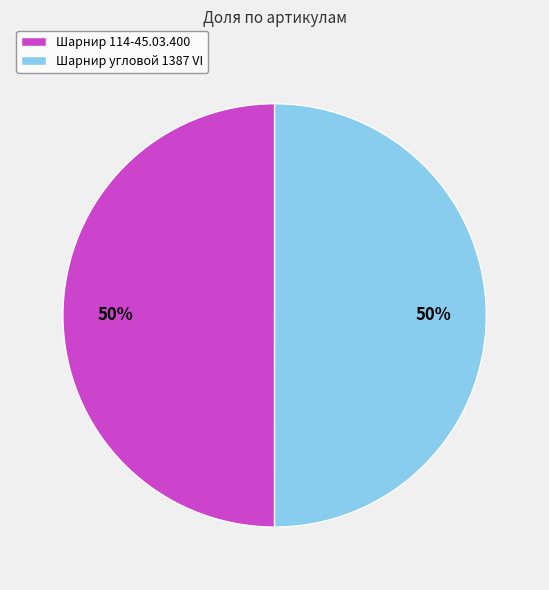

To the nearest percent, what is the average slice percentage?

50%